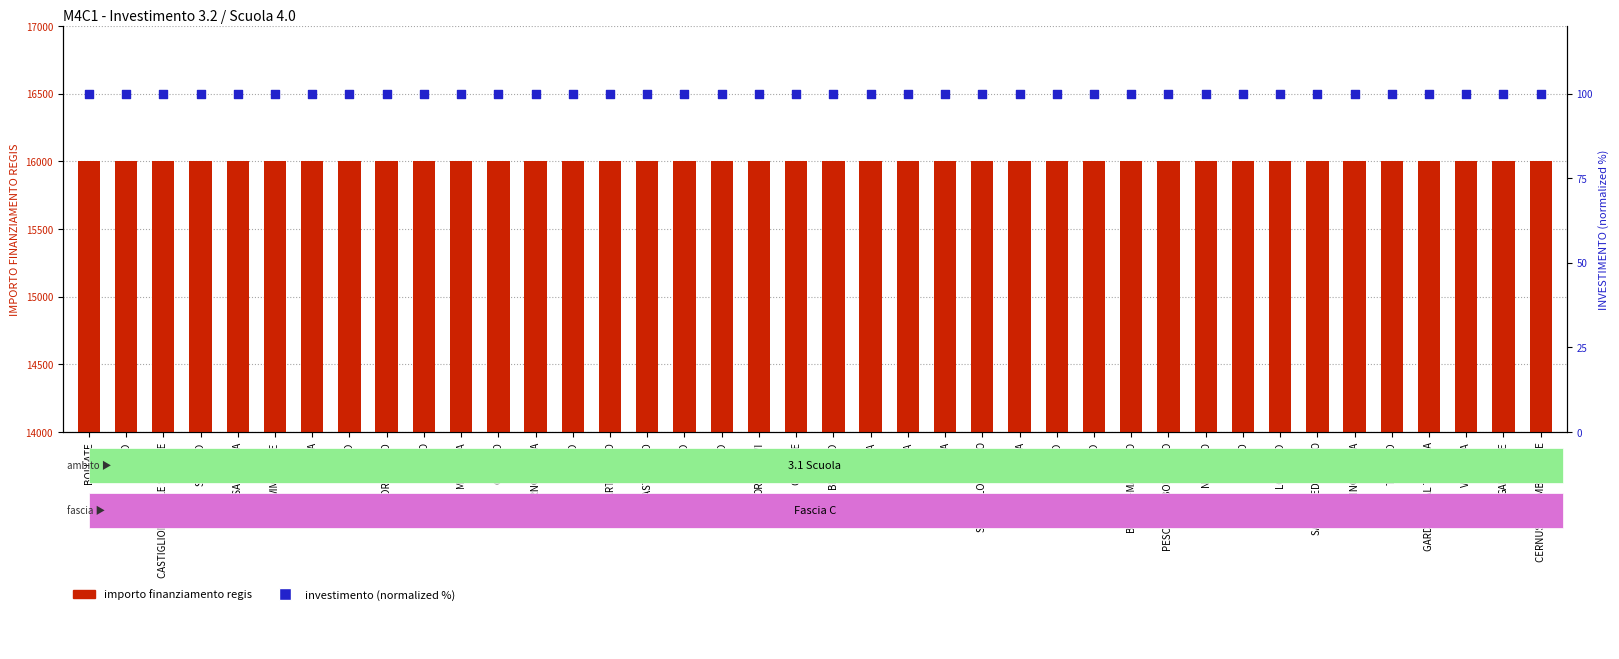

Is the value of investimento (normalized) at SAN BENEDETTO PO greater than the value of importo finanziamento regis at BOLLATE?

No